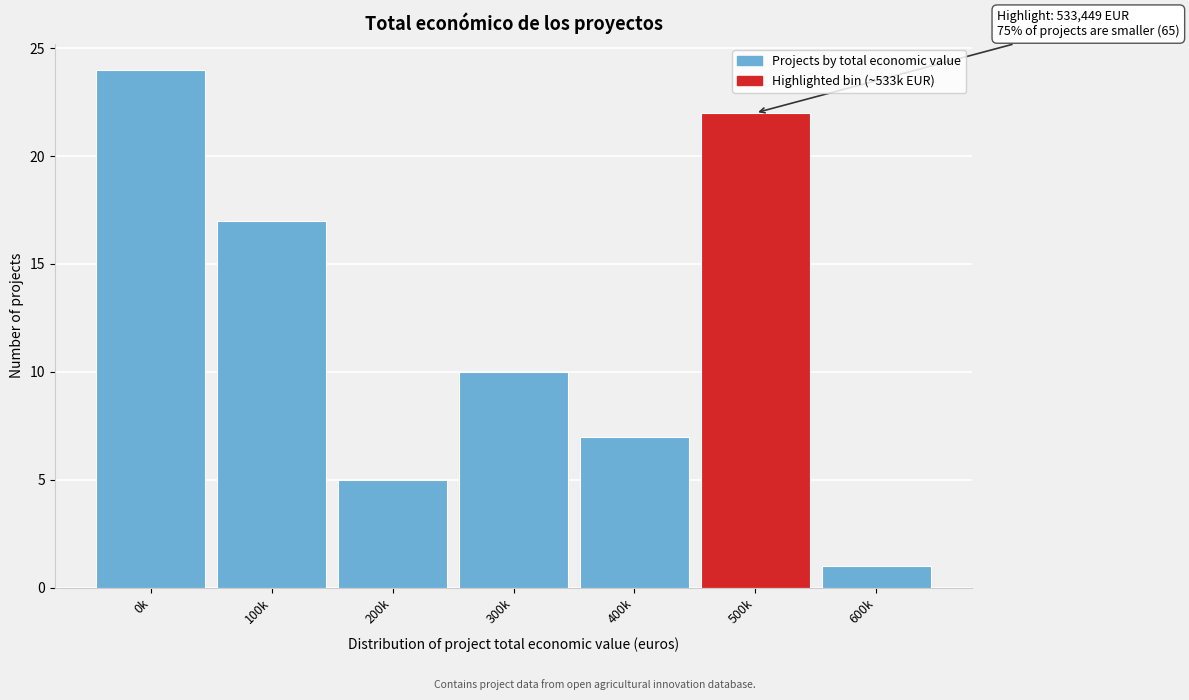

Reading left to right, extract all data points from this chart.

0k=24	100k=17	200k=5	300k=10	400k=7	500k=22	600k=1